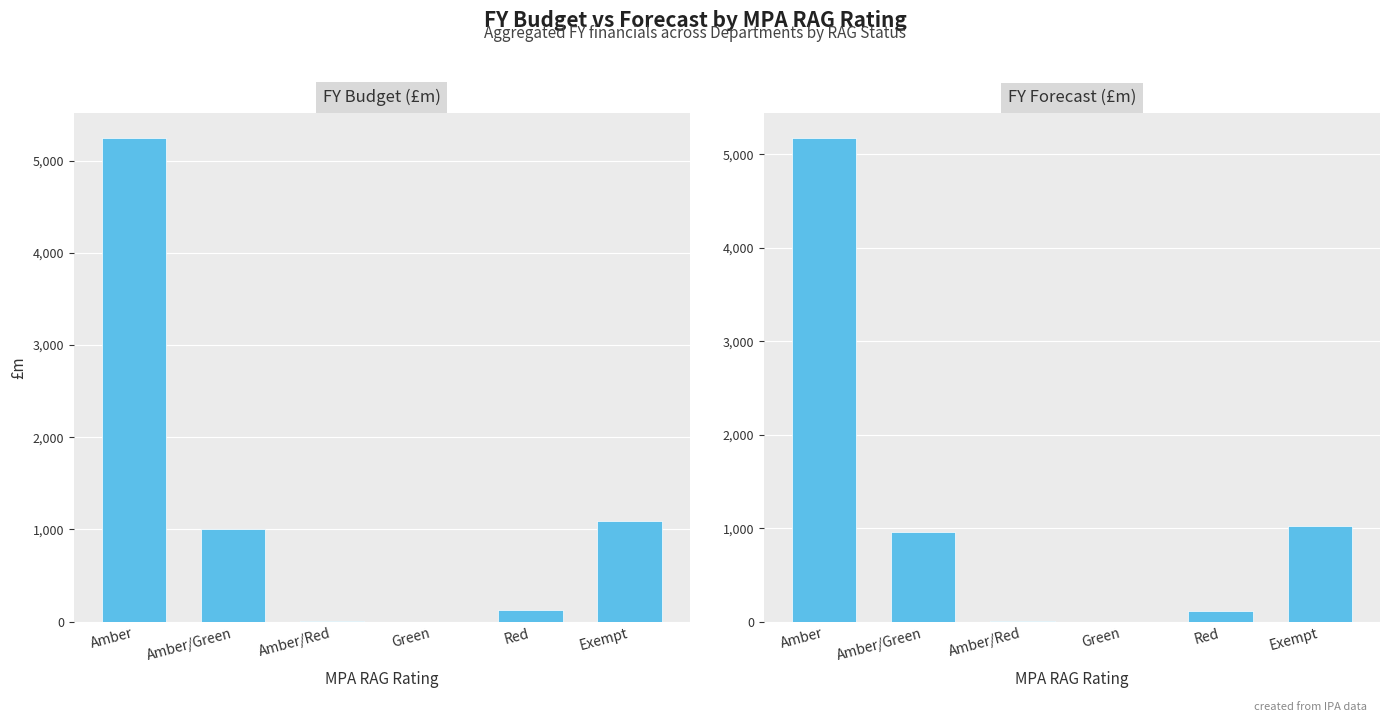

Which series has the widest spread of values?

FY Budget (£m)